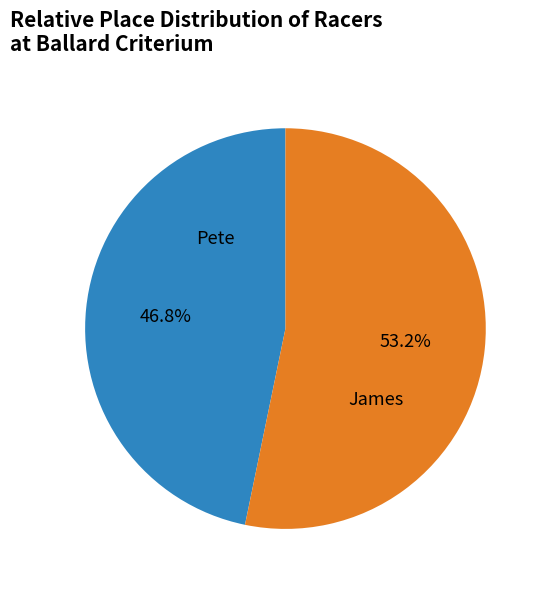

Is Pete the majority of the pie?

No